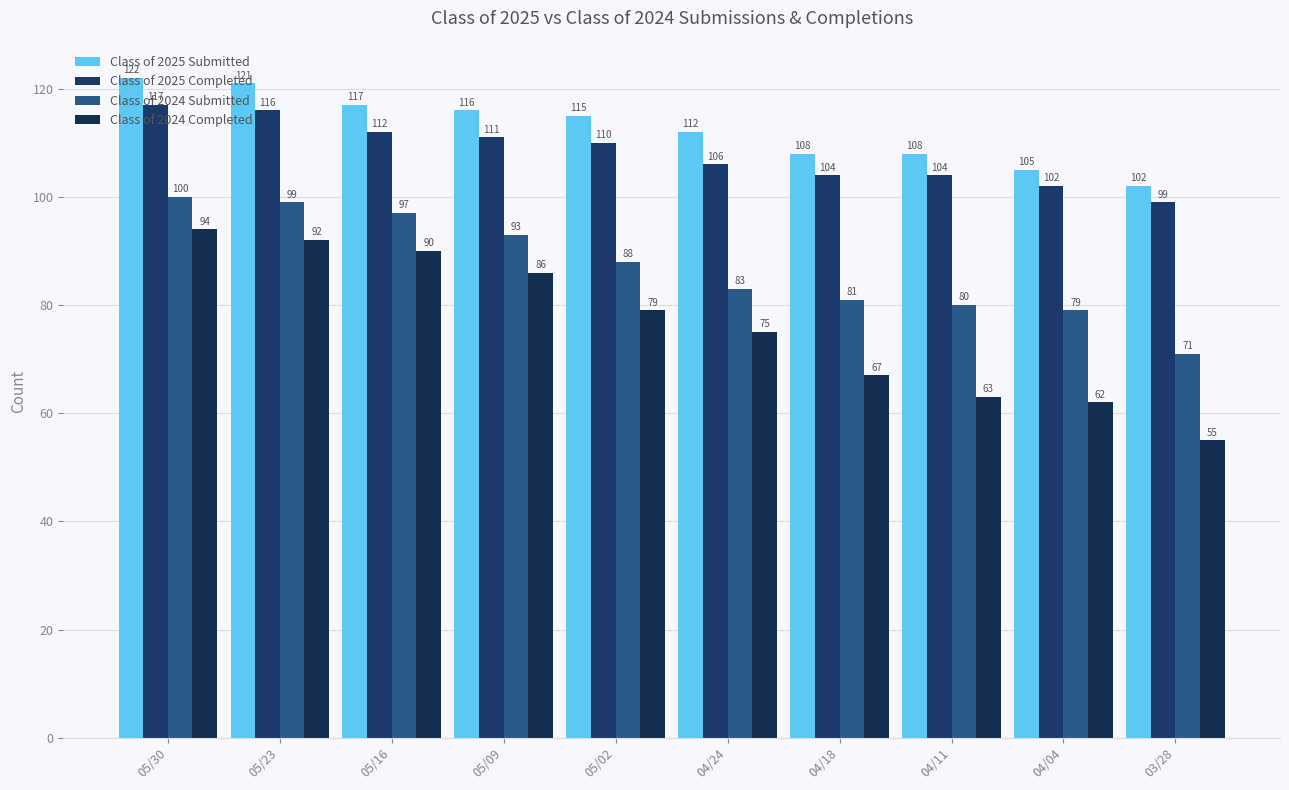

Count the number of data series in this chart.

4